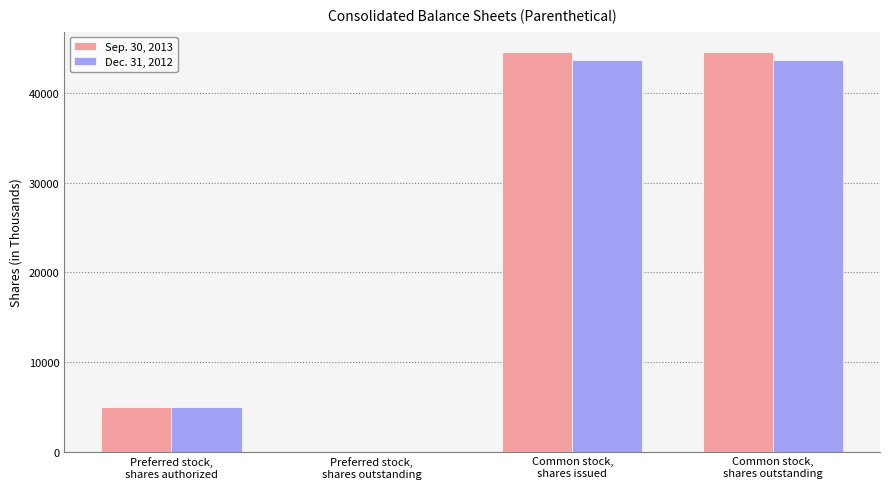

What is the maximum value shown in the chart?

44596